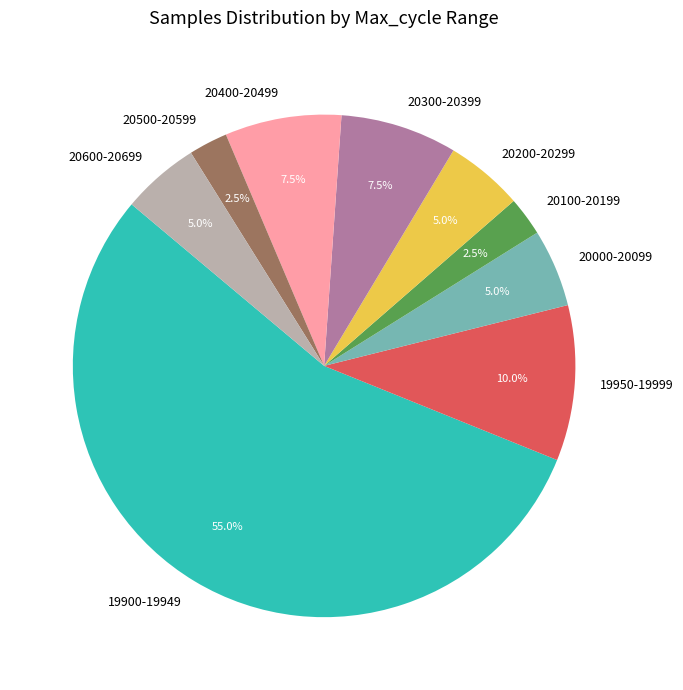

Does any single category account for the majority?

Yes